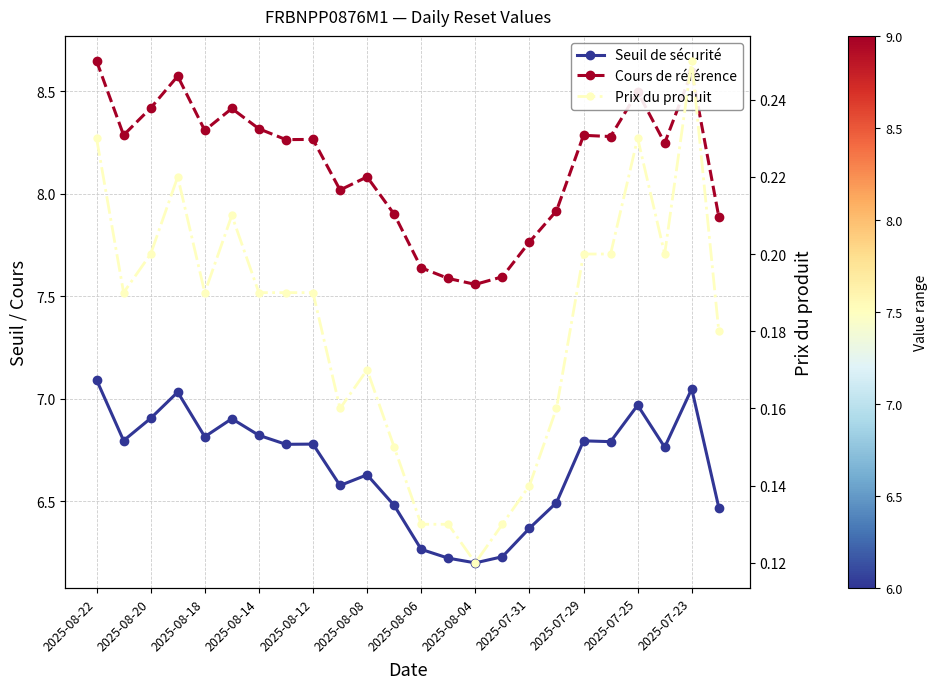

Does the chart have visible grid lines?

Yes